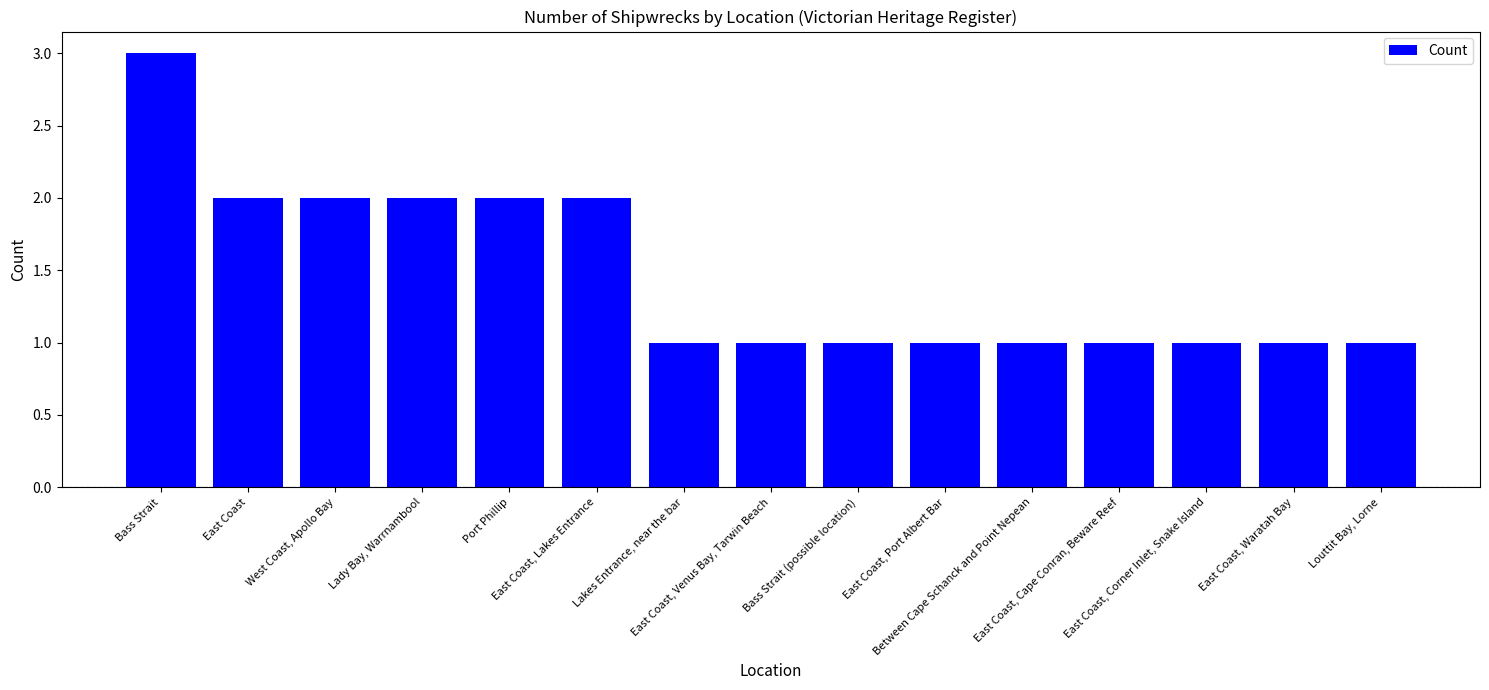

Reading left to right, list all the values displayed in this chart.

Bass Strait=3	East Coast=2	West Coast, Apollo Bay=2	Lady Bay, Warrnambool=2	Port Phillip=2	East Coast, Lakes Entrance=2	Lakes Entrance, near the bar=1	East Coast, Venus Bay, Tarwin Beach=1	Bass Strait (possible location)=1	East Coast, Port Albert Bar=1	Between Cape Schanck and Point Nepean=1	East Coast, Cape Conran, Beware Reef=1	East Coast, Corner Inlet, Snake Island=1	East Coast, Waratah Bay=1	Louttit Bay, Lorne=1